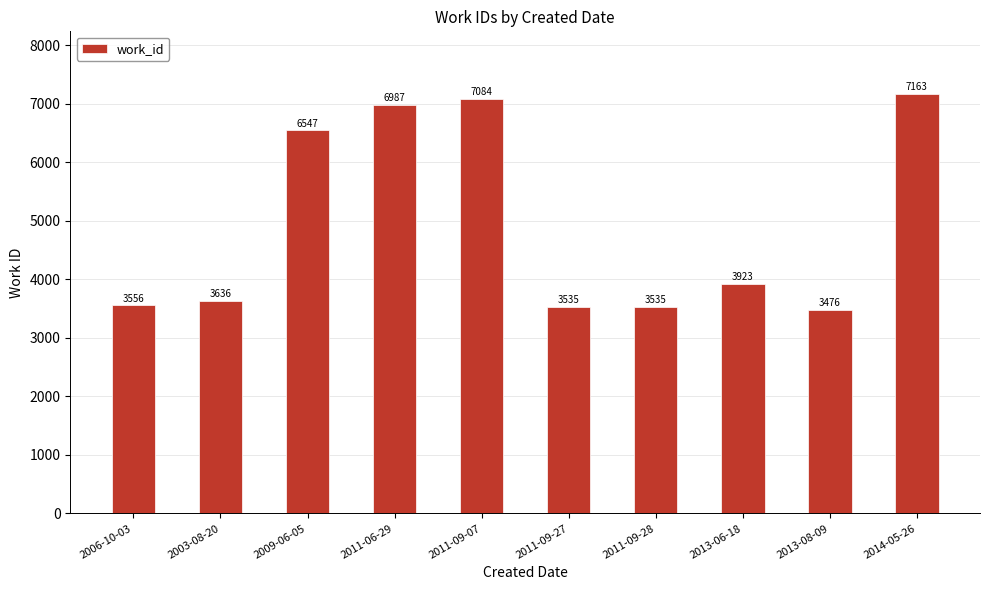

What is the difference between the maximum and minimum values?

3687